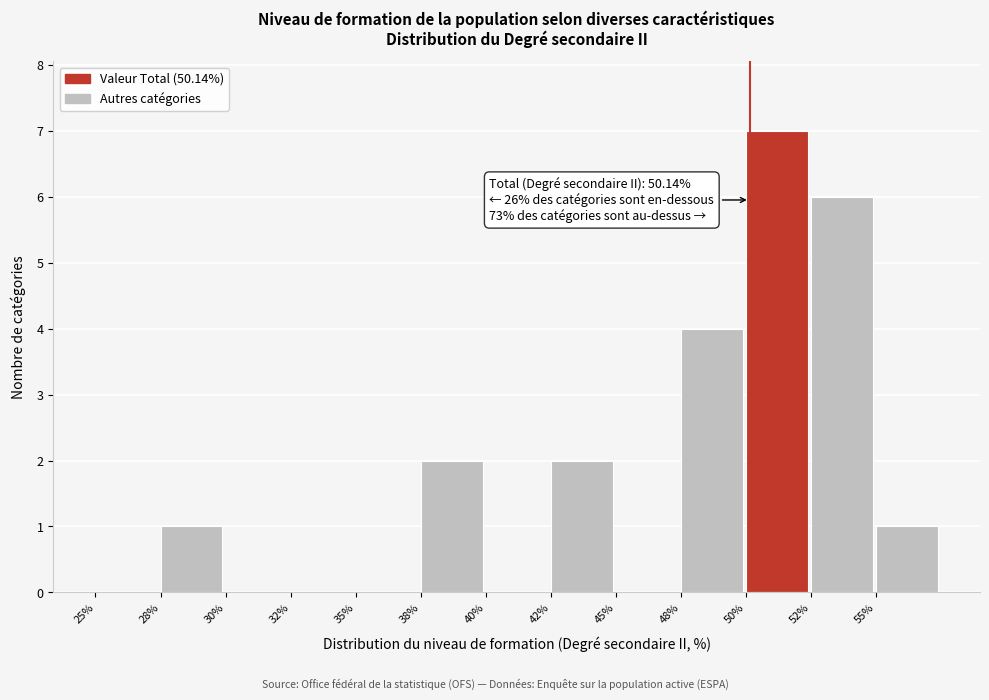

Reading left to right, transcribe all the data shown in this chart.

25%=0	28%=1	30%=0	32%=0	35%=0	38%=2	40%=0	42%=2	45%=0	48%=4	50%=7	52%=6	55%=1